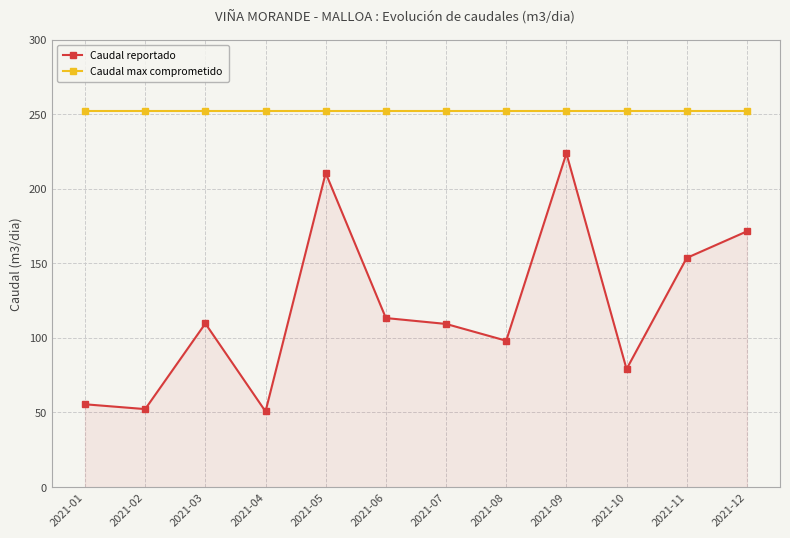

What is the spread (max minus min) of values at 2021-02?

199.7